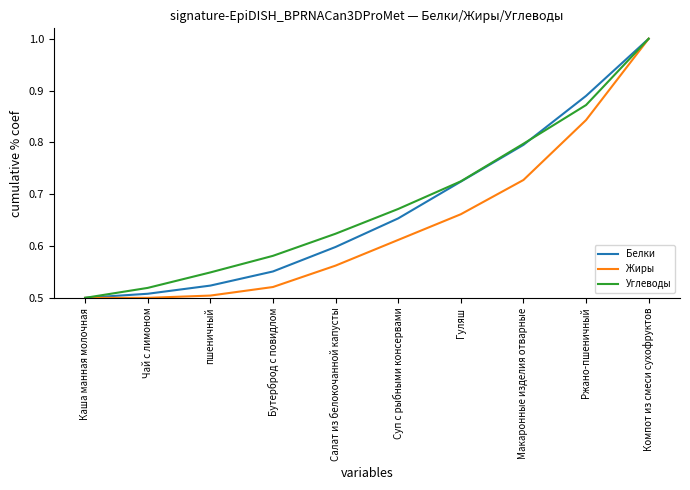

What is the total value across all series at Суп с рыбными консервами?

1.9